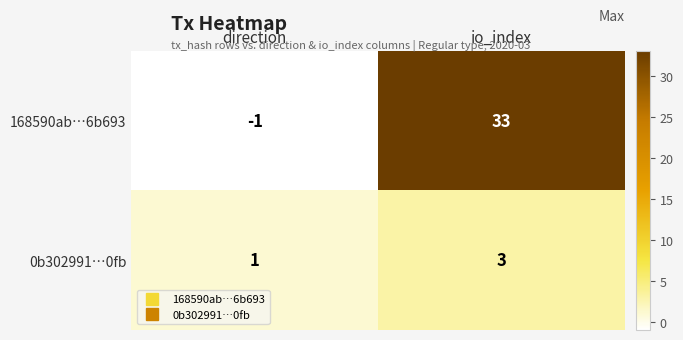

The value of 168590ab…6b693 at direction is 0. True or false?

False